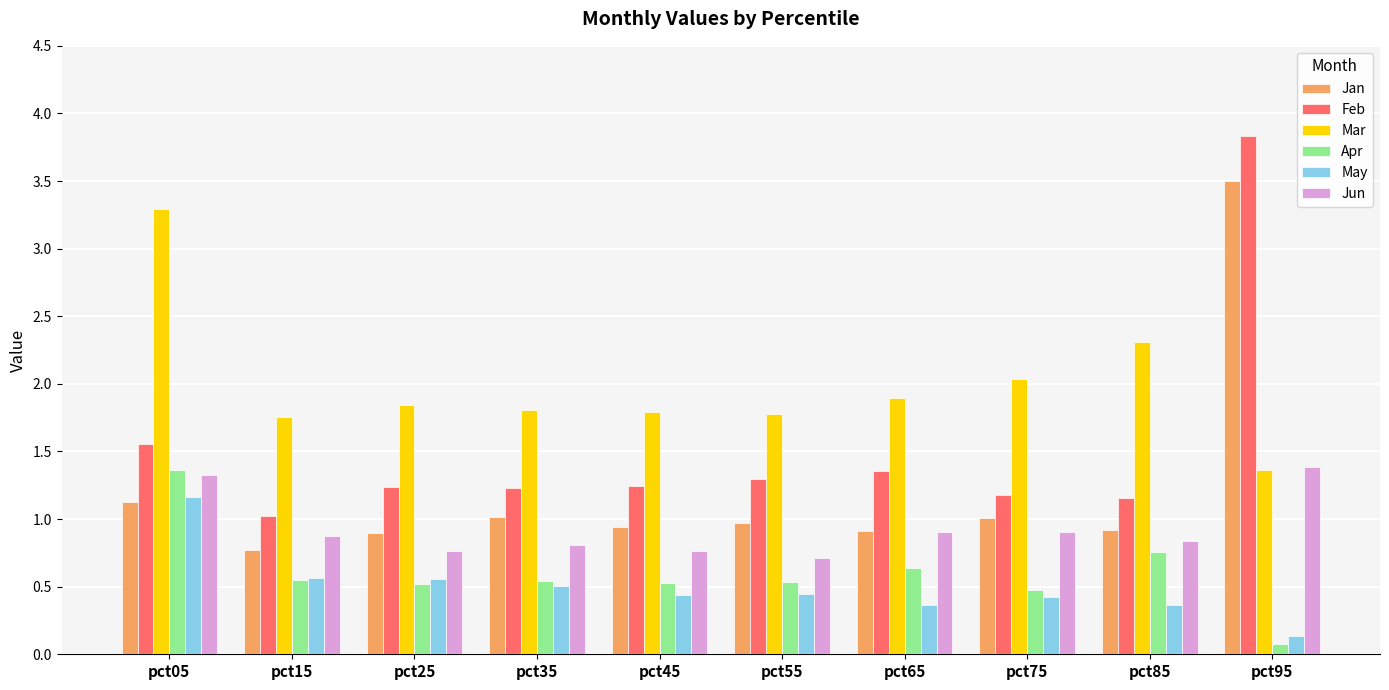

What is the difference between the second highest and minimum values in the Jan series?

0.4